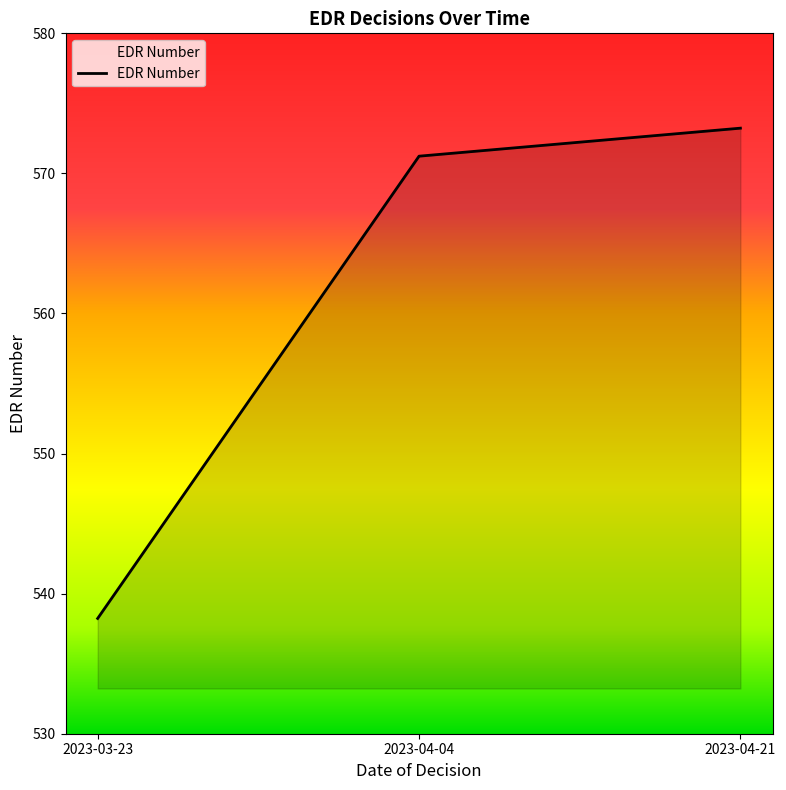

At which label does the data first exceed 571?

2023-04-04